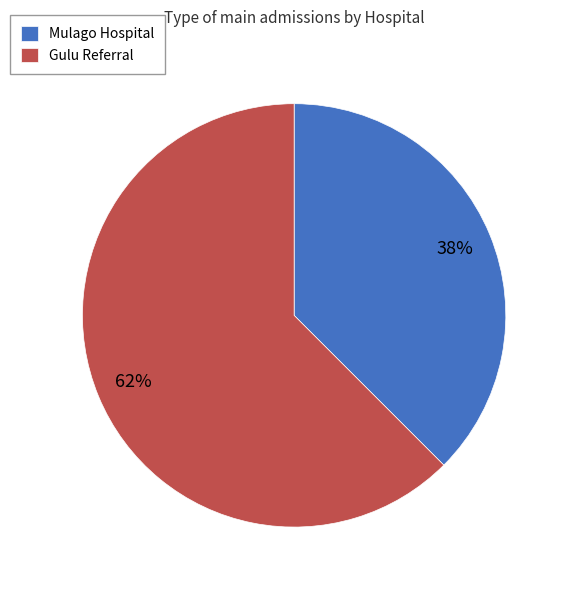

To the nearest percent, what is the combined percentage of Mulago Hospital and Gulu Referral?

100%